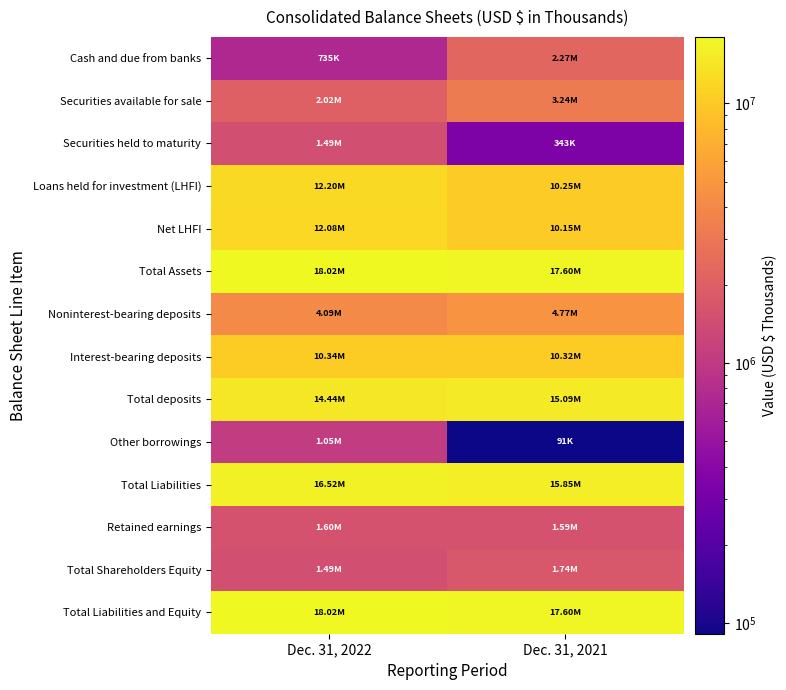

Which label corresponds to the smallest value in the chart?

Dec. 31, 2021